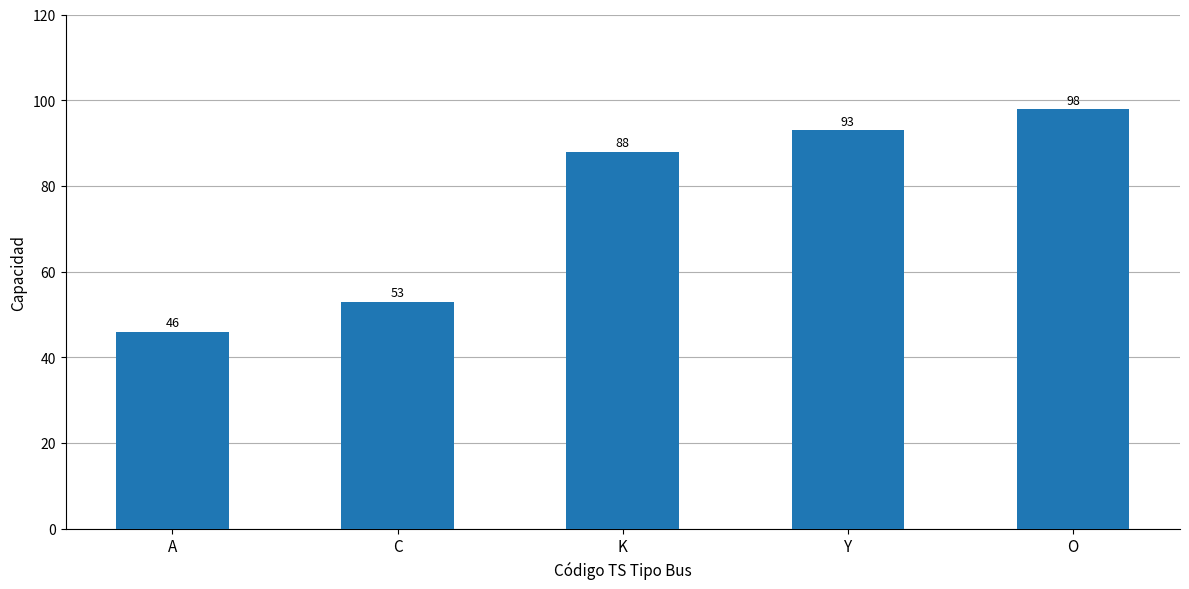

How many data points does each series have?

5